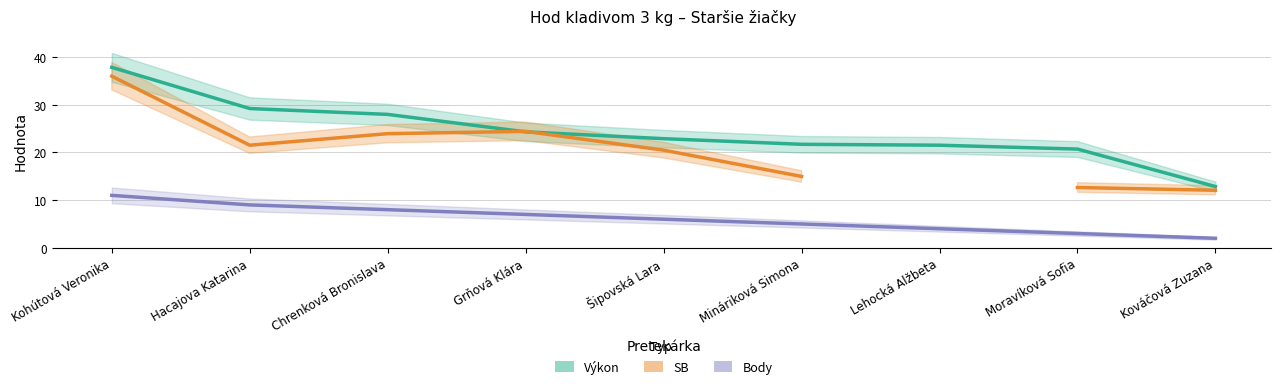

Is this an area chart (filled region under the line)?

No